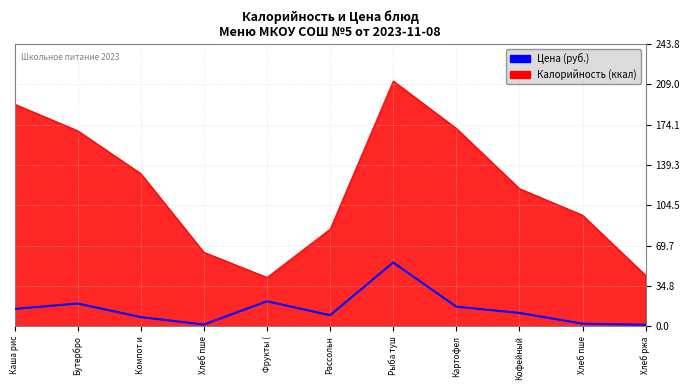

What are all the series names shown in the legend?

Цена (руб.), Калорийность (ккал)